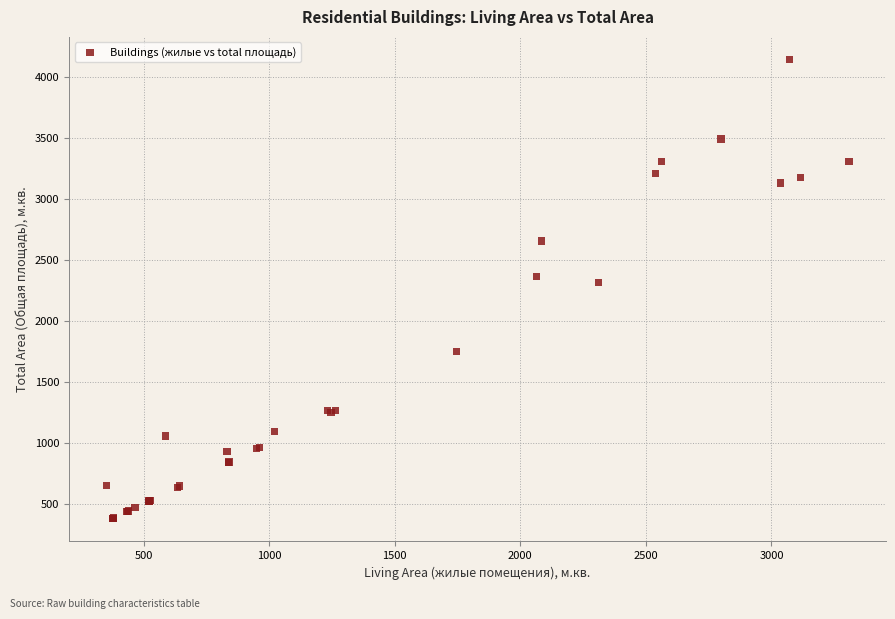

What Y value in the scatter plot is closest to 2259?

2312.5